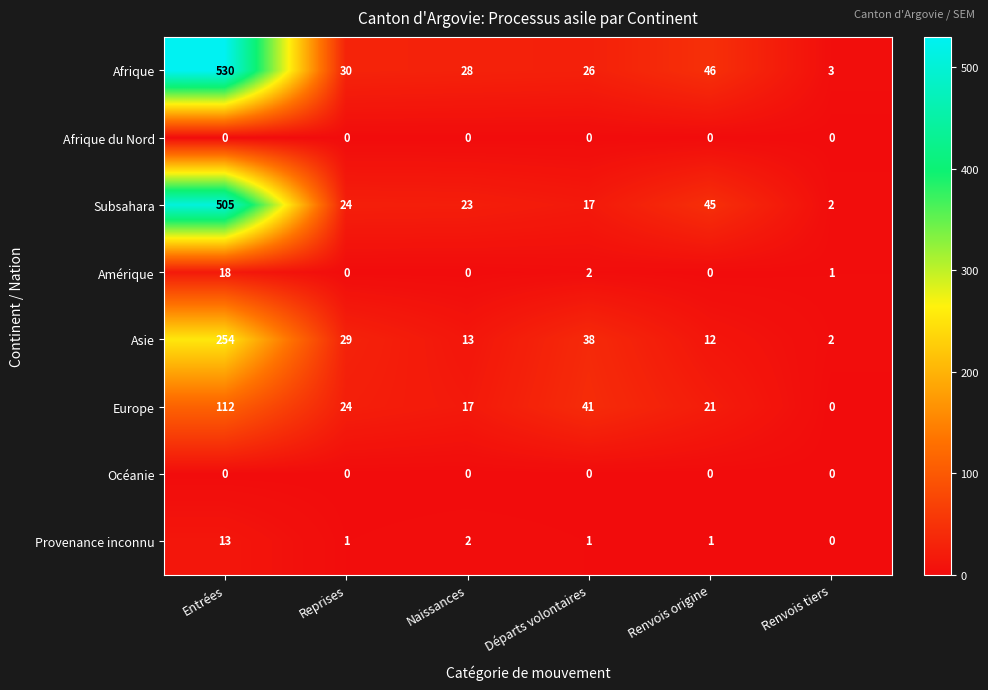

How many positive values does the Amérique series have?

3